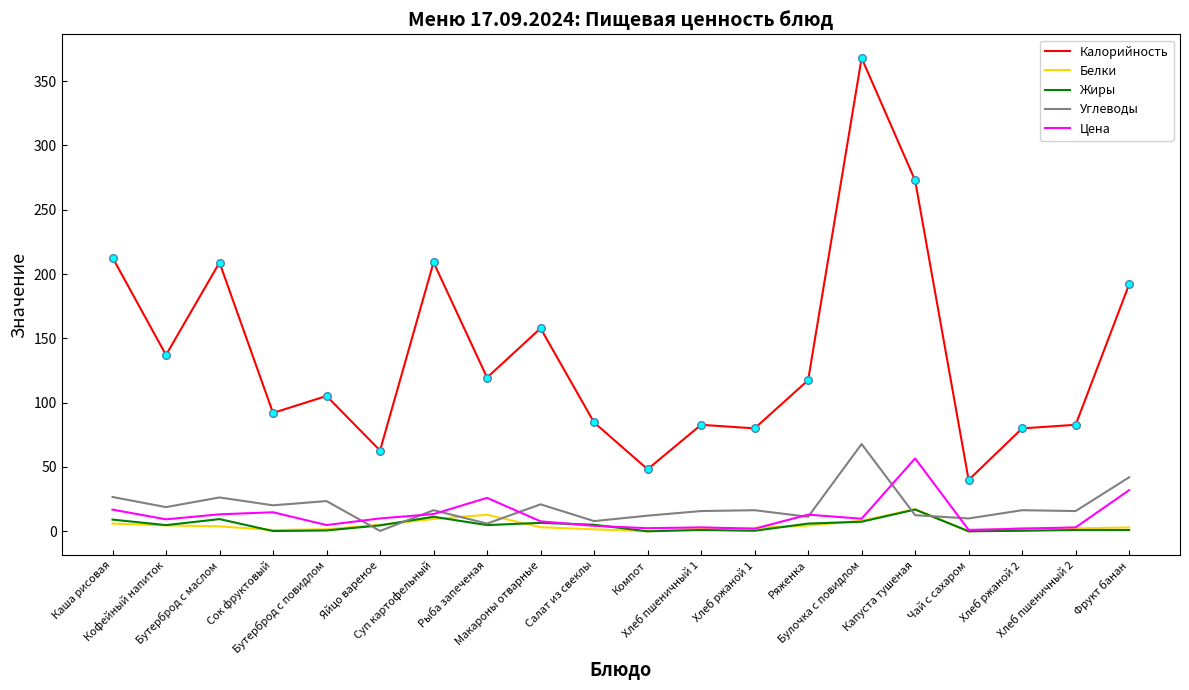

Which series has the largest range (max minus min)?

Калорийность